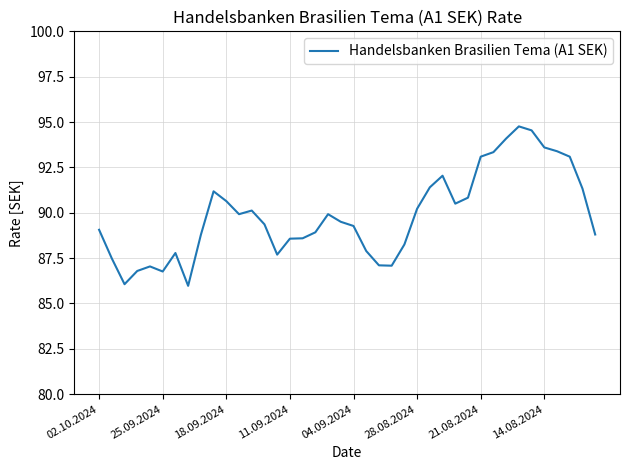

What is the smallest value displayed?

86.0